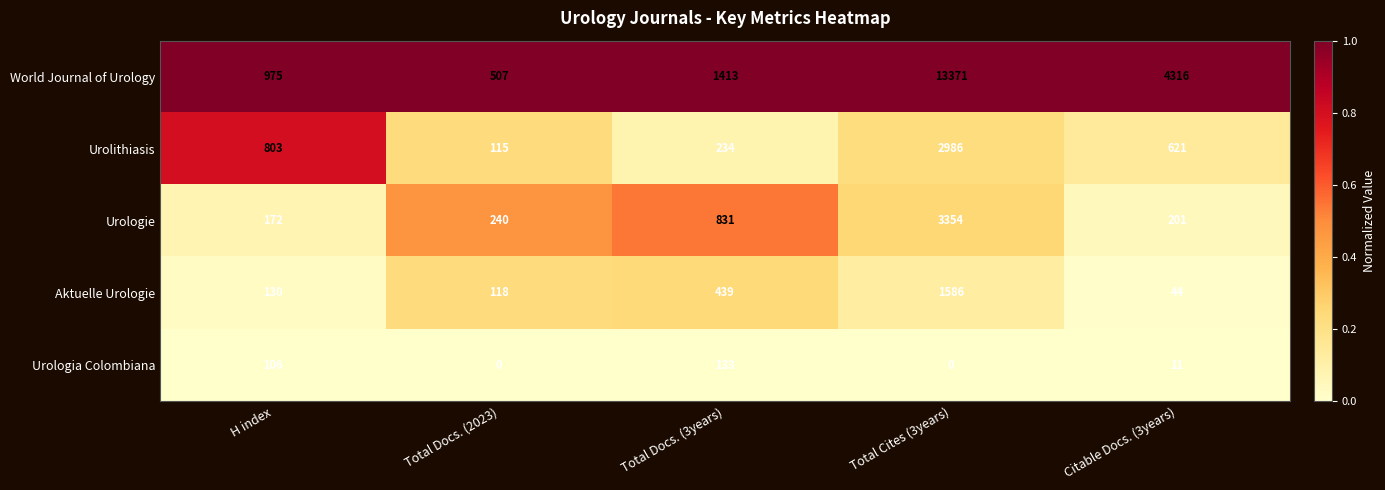

What is the total value across all series at H index?

2186